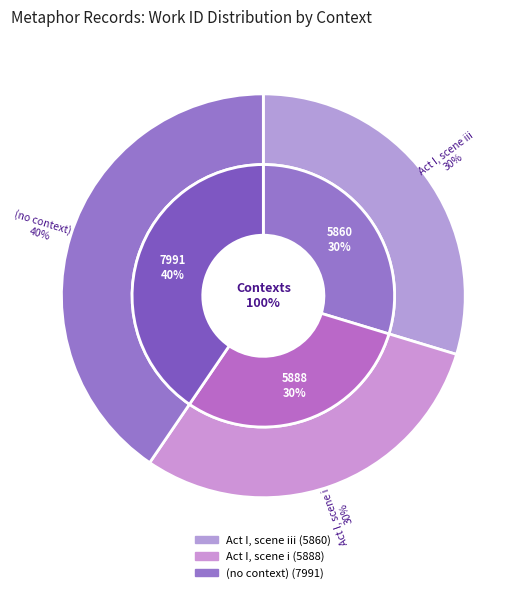

To the nearest percent, what is the difference between the largest and smallest slice percentages?

11%